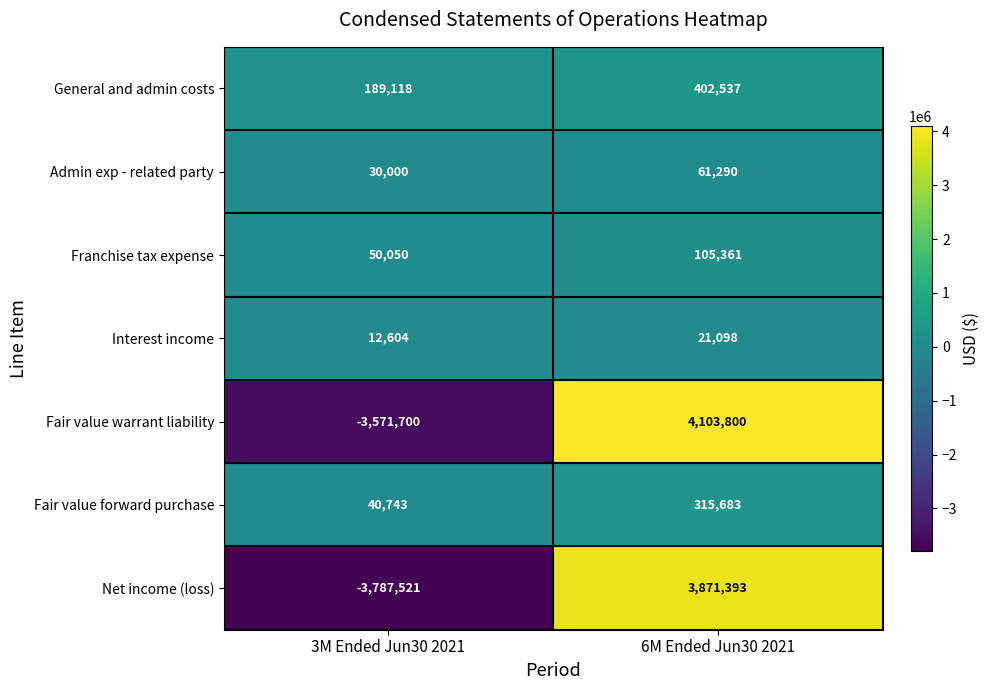

How many values in the Net income (loss) series are below 3871393?

1